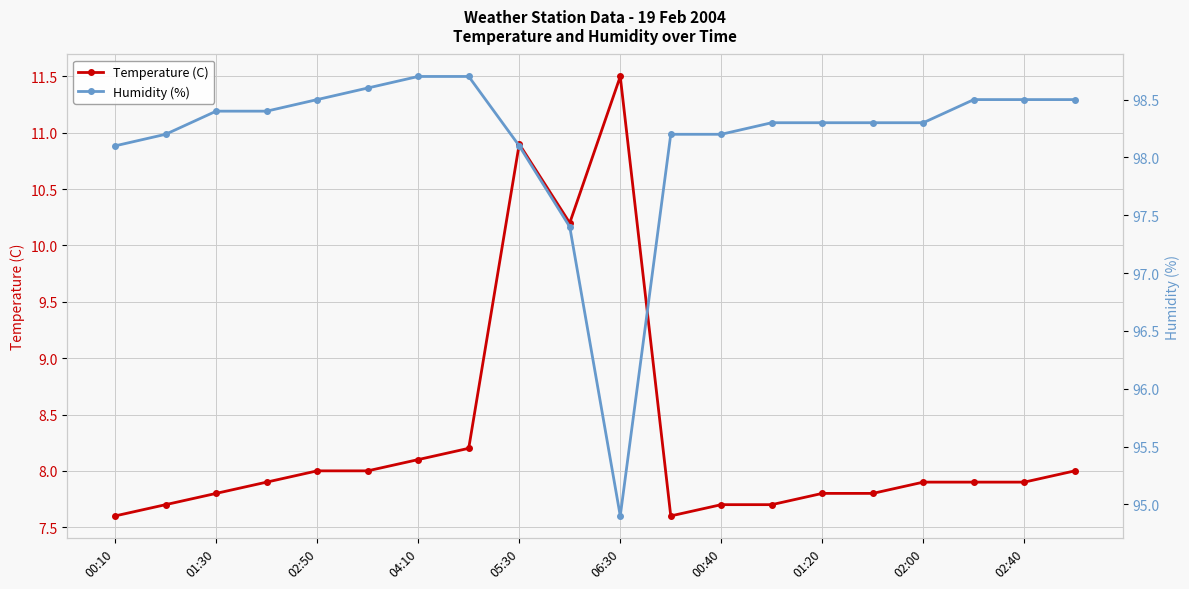

True or false: Humidity (%) and Temperature (C) cross at least once.

False